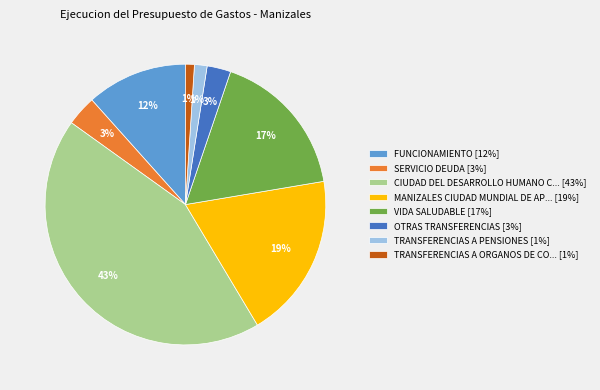

Is the sum of OTRAS TRANSFERENCIAS [3%] and CIUDAD DEL DESARROLLO HUMANO C... [43%] greater than half?

No